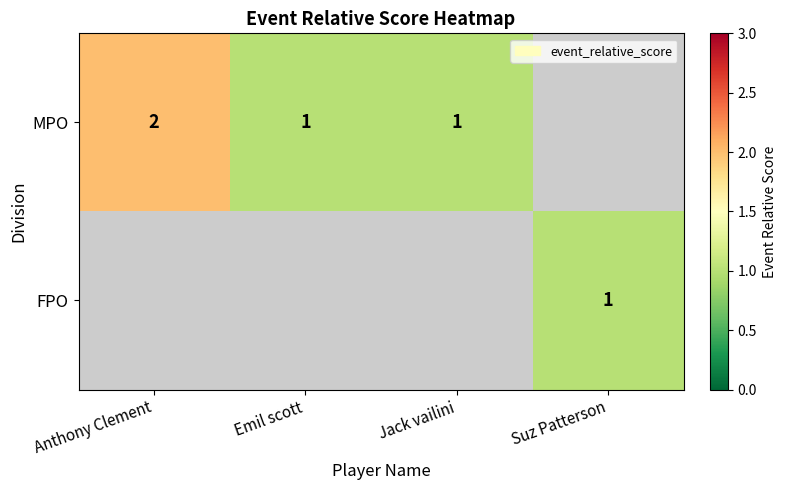

The value of FPO at Suz Patterson is 1. True or false?

True